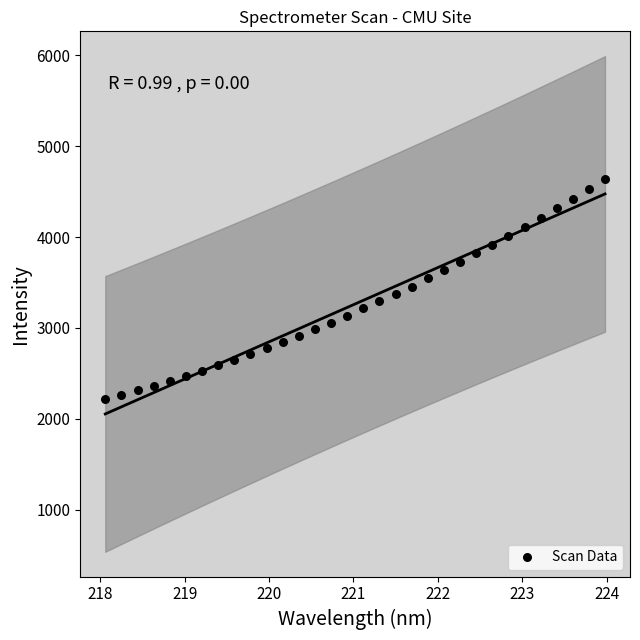

What is the range of X values (max minus min)?

5.9